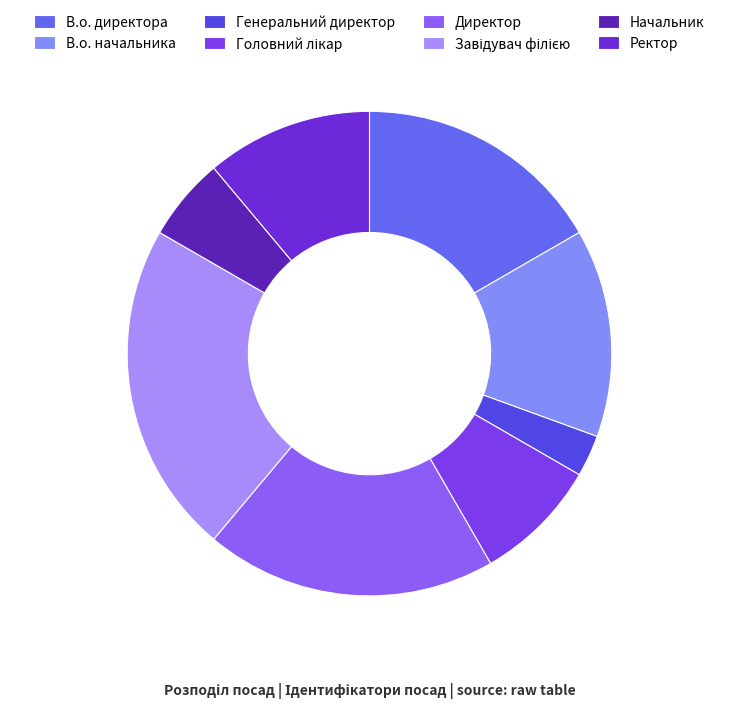

To the nearest percent, what is the difference between the largest and smallest slice percentages?

19%